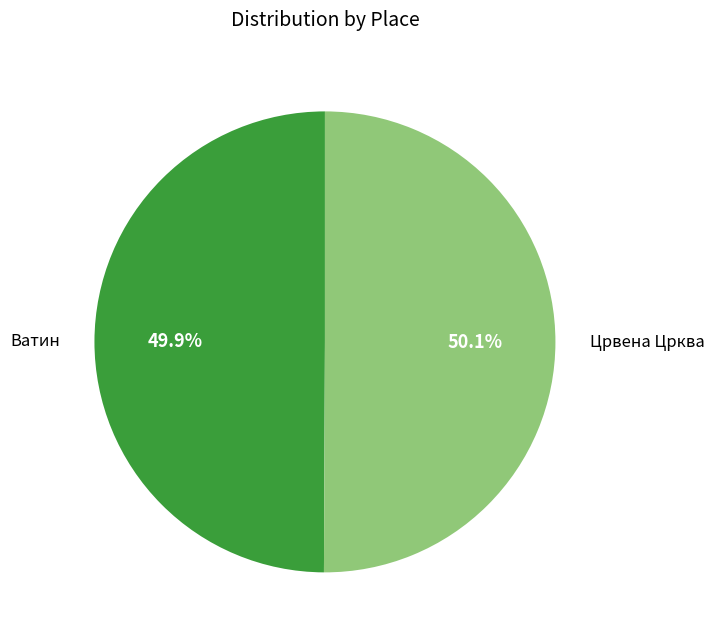

To the nearest percent, what portion does Ватин represent?

50%